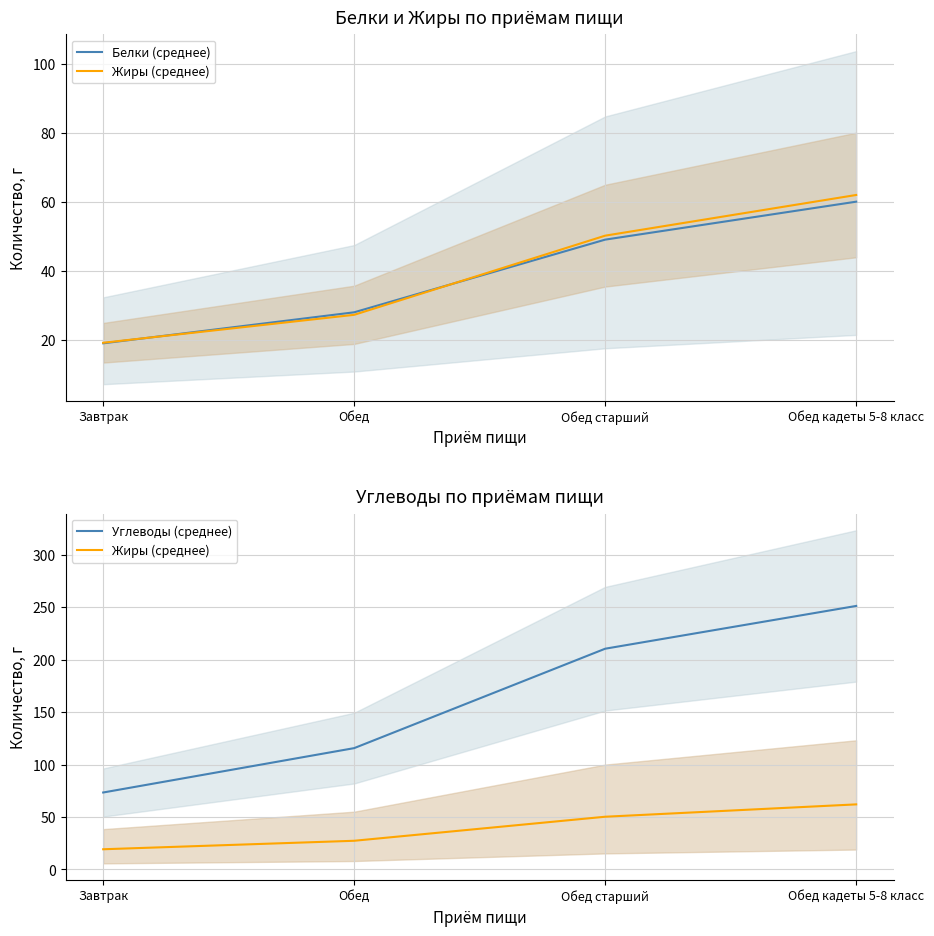

What is the lowest value of the Белки (среднее) series?

19.1